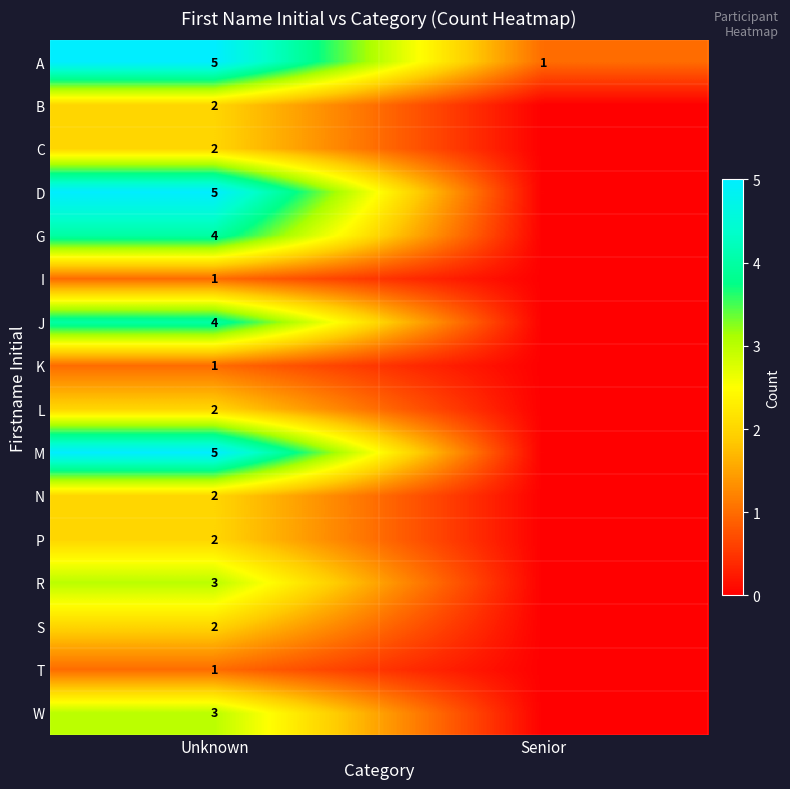

Is it true that T equals 1 at Unknown?

True